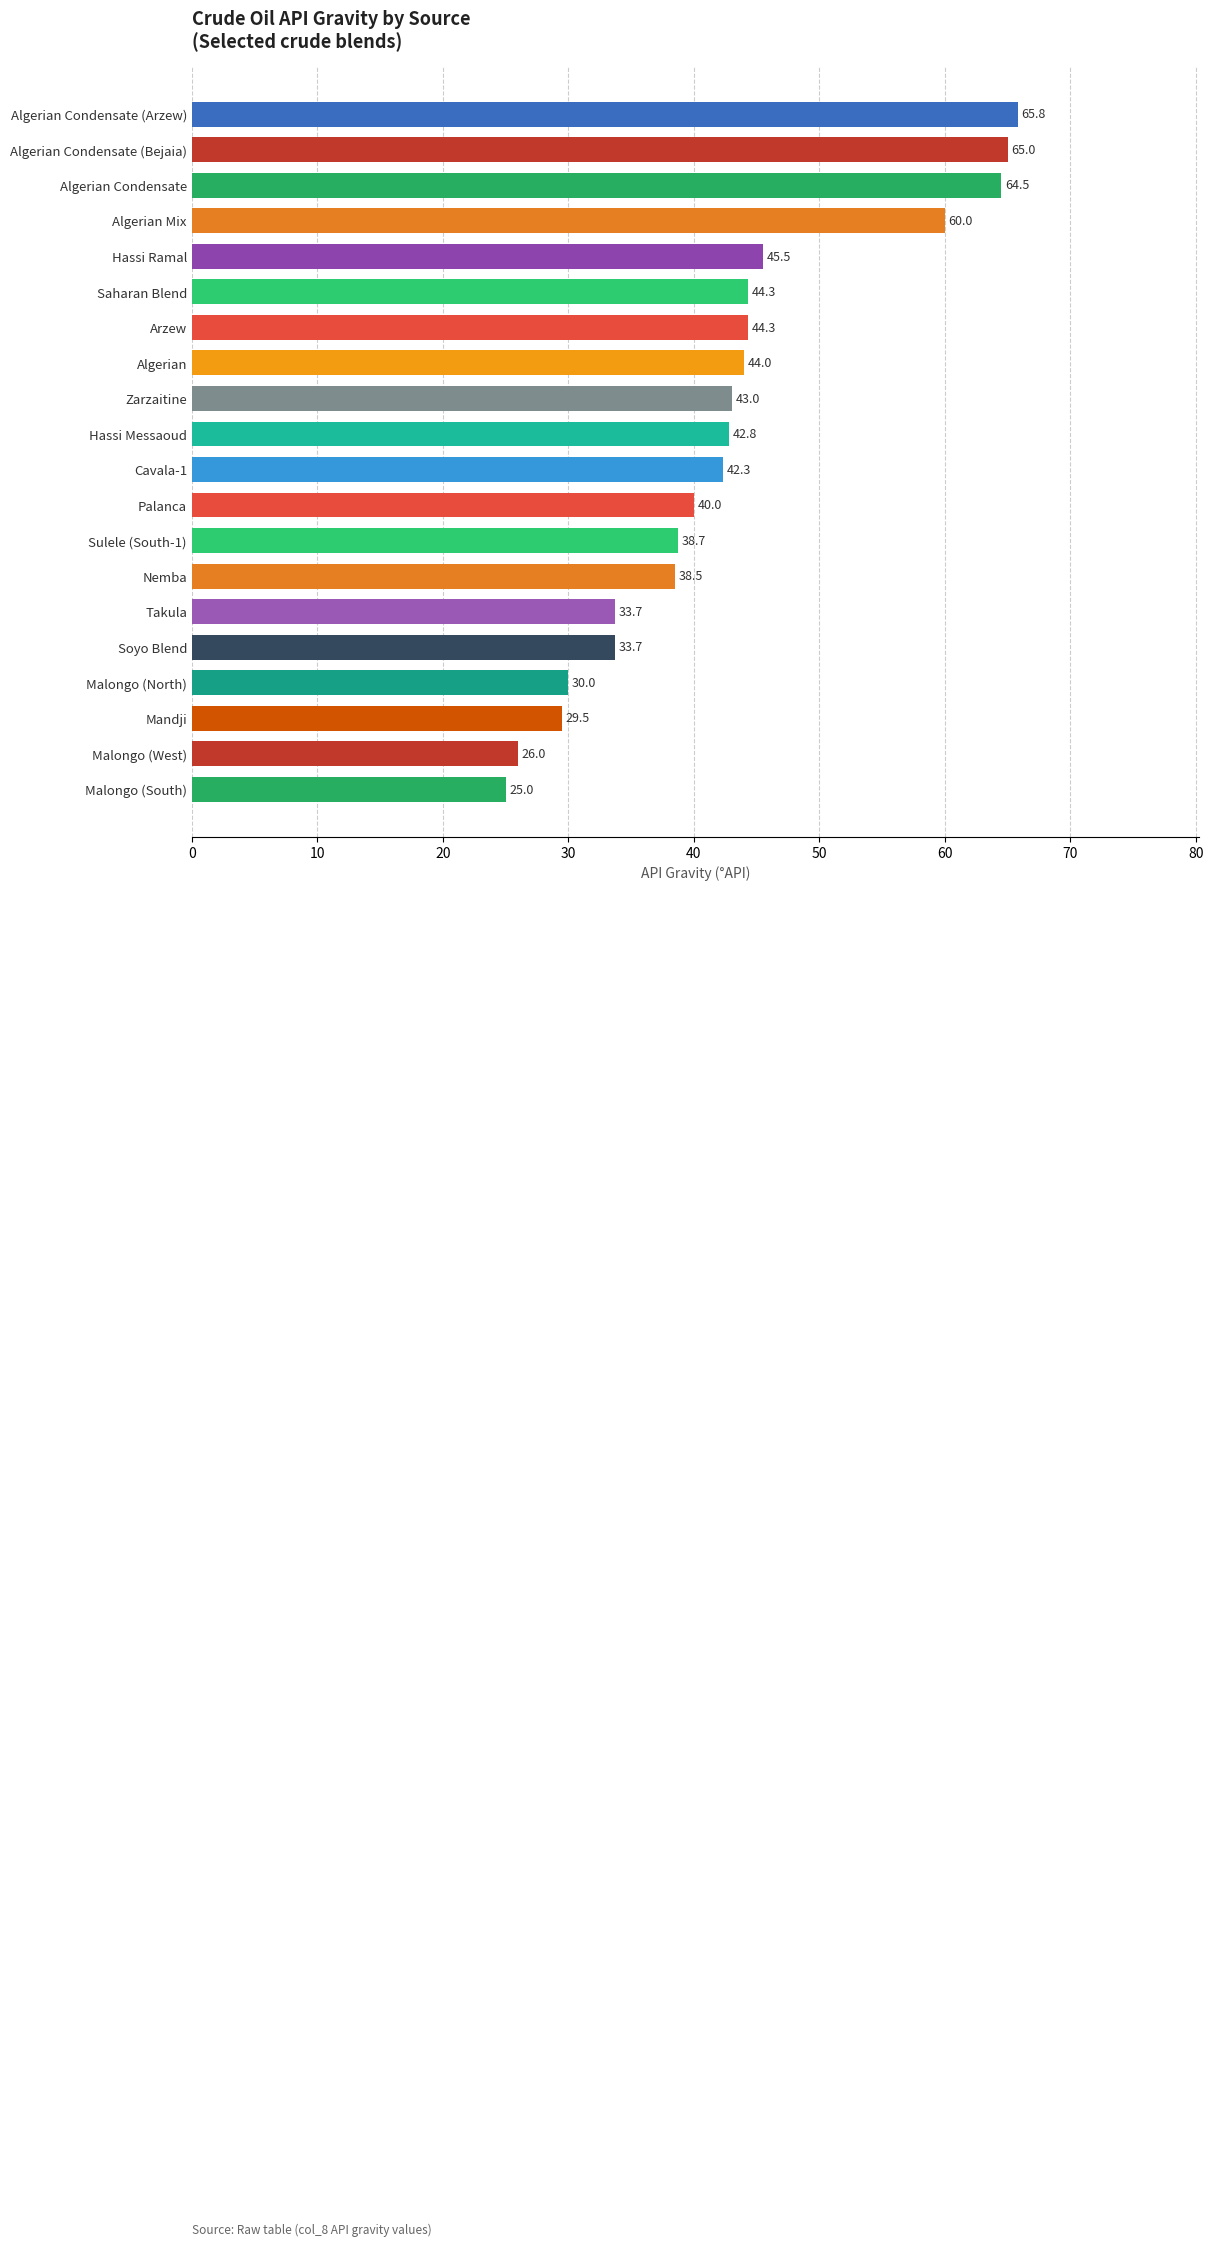

Reading bottom to top, list all the values displayed in this chart.

25.0	26.0	29.5	30.0	33.7	33.7	38.5	38.7	40.0	42.3	42.8	43.0	44.0	44.3	44.3	45.5	60.0	64.5	65.0	65.8